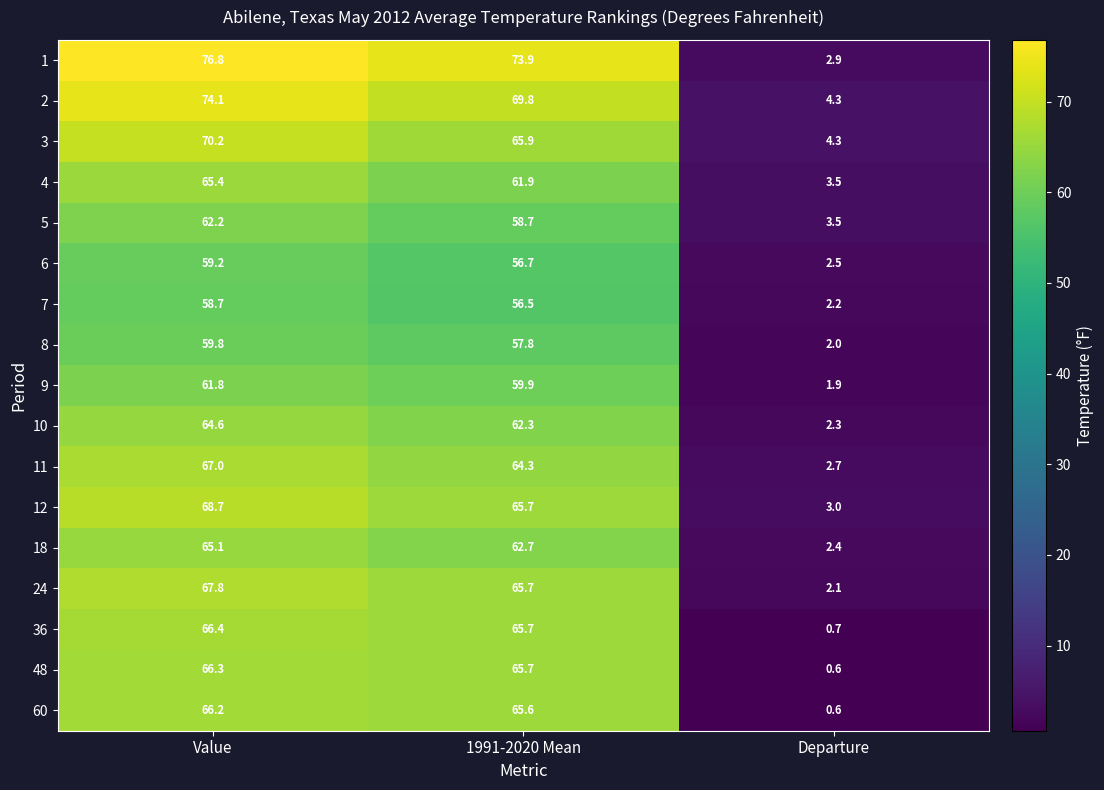

True or false: 2 has a value of 4.3 at Departure.

True